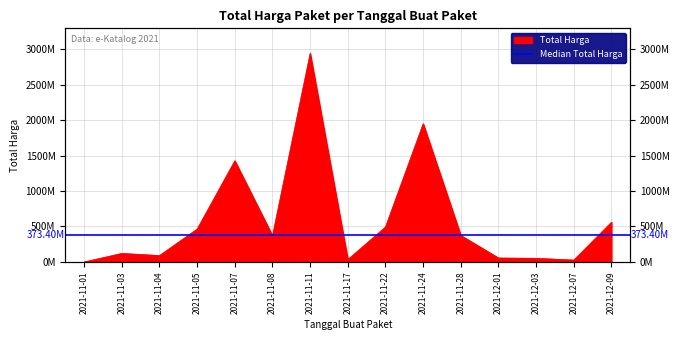

Where is the first local minimum?

2021-11-04